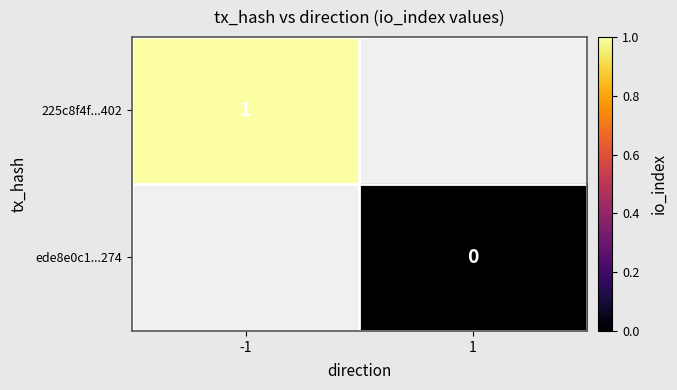

The 225c8f4f...402 series shows 1 at -1. True or false?

True